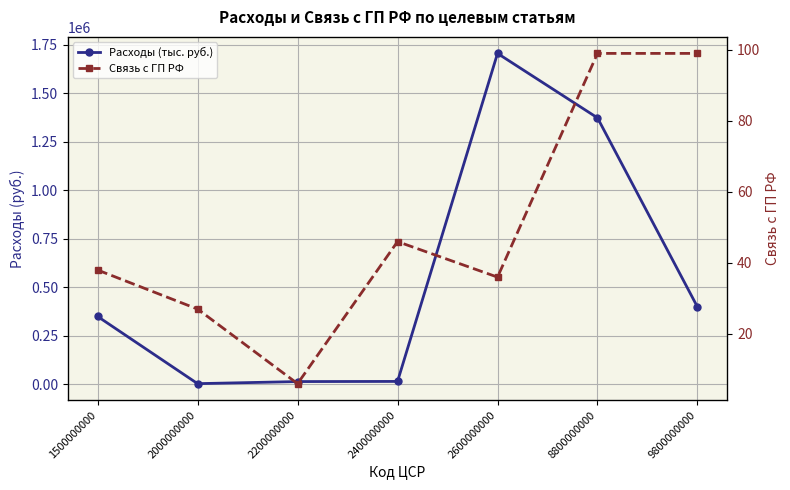

Is the value of Расходы (тыс. руб.) at 1500000000 greater than the value of Связь с ГП РФ at 1500000000?

Yes